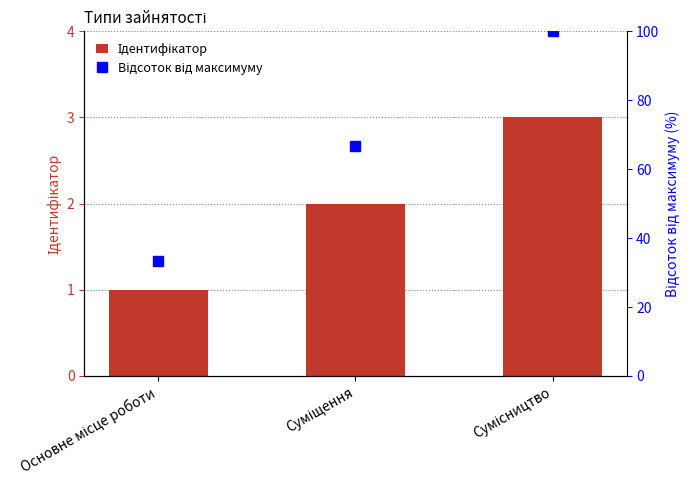

What is the sum of all Відсоток від максимуму values?

200.0